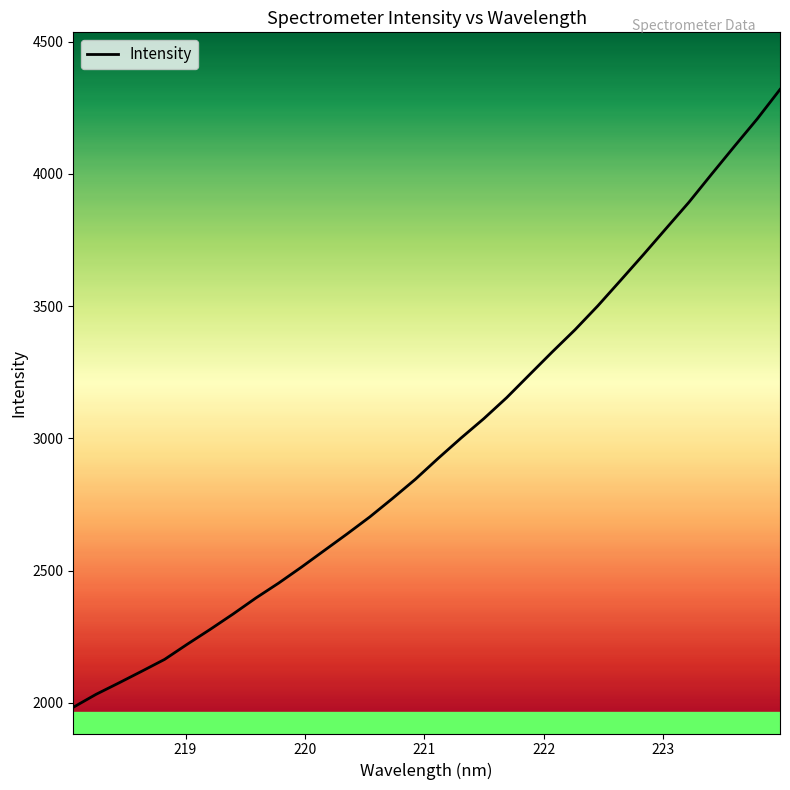

What is the difference between the maximum and minimum values?

2335.9